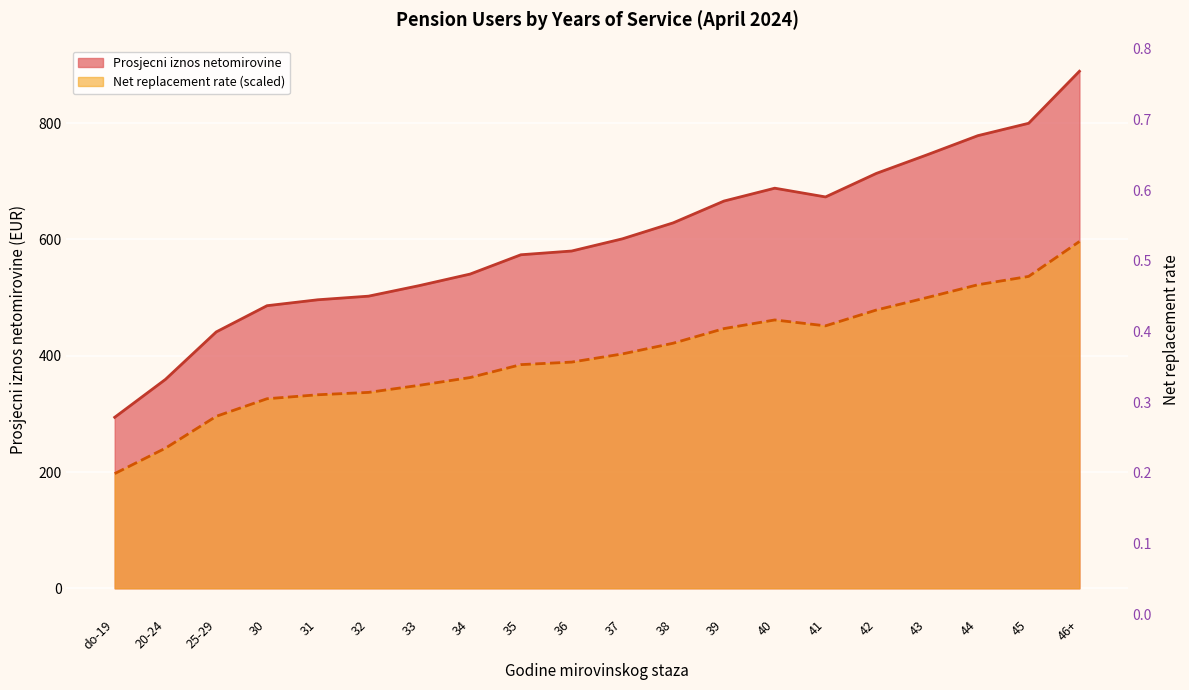

True or false: Net replacement rate and Prosjecni iznos netomirovine intersect in this chart.

False